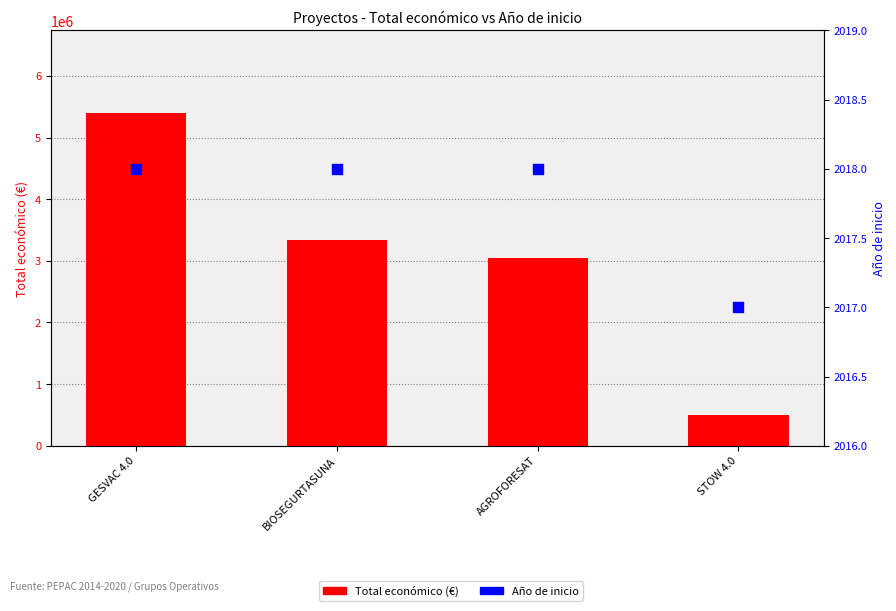

Which series has the largest Y range (max minus min)?

Total económico (€)